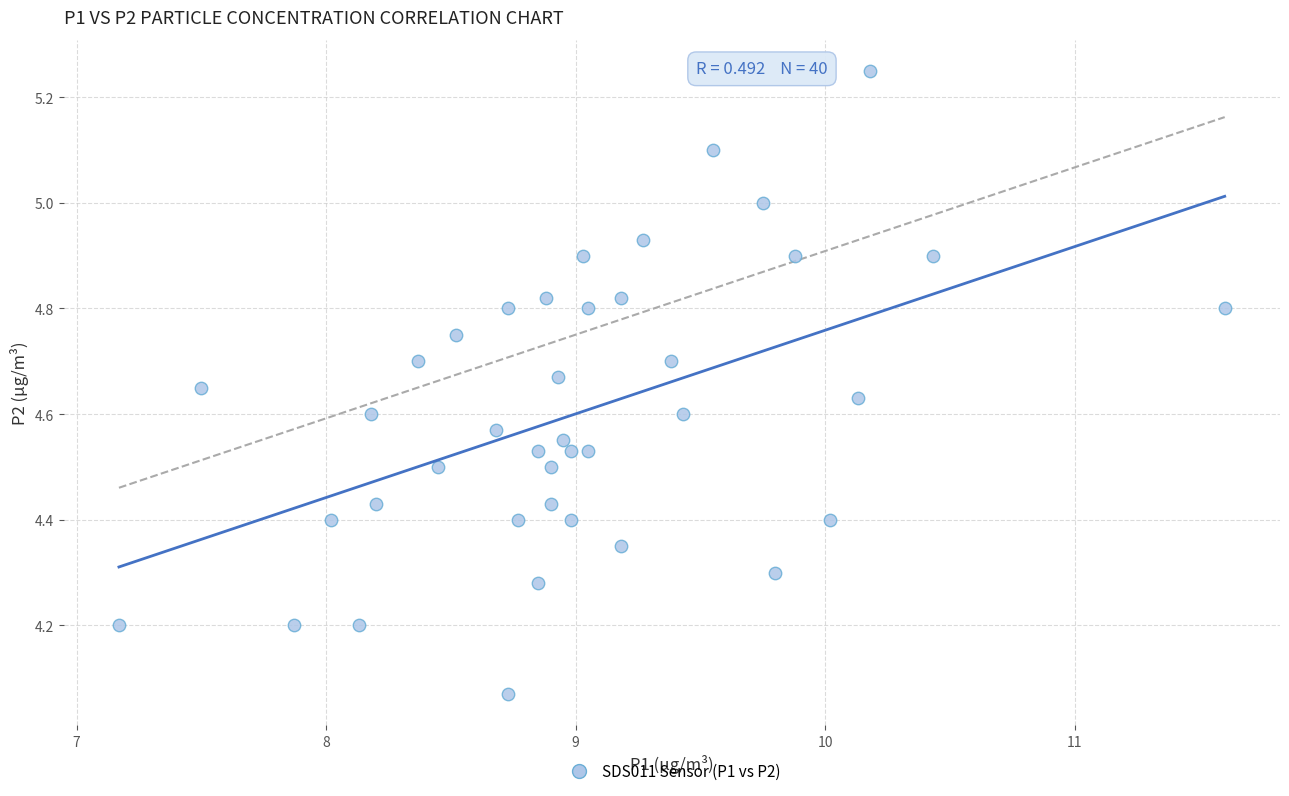

What is the range of Y values (max minus min)?

1.2